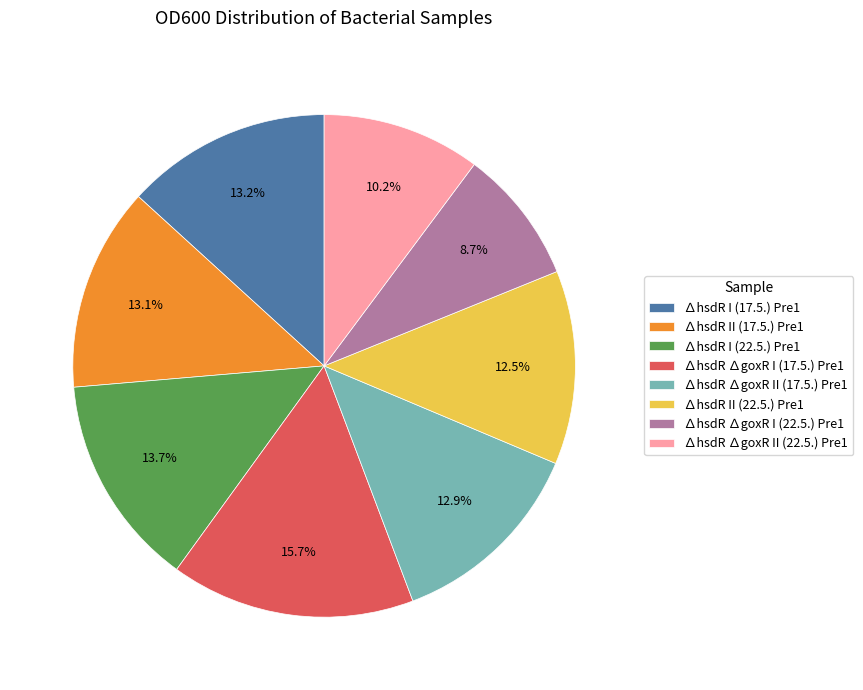

To the nearest percent, what portion does ∆hsdR ∆goxR I (17.5.) Pre1 represent?

16%